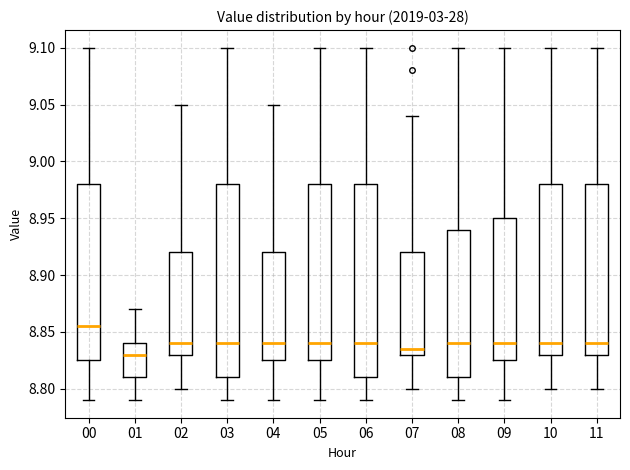

Reading left to right, read every box against the y-axis: the position of its median line, the range the box covers, and the ends of its whiskers. The values are not printed on the chart, so give them approximately, as read against the axis.

00: median 8.855, box 8.825 to 8.980, whiskers 8.790 to 9.100
01: median 8.830, box 8.810 to 8.840, whiskers 8.790 to 8.870
02: median 8.840, box 8.830 to 8.920, whiskers 8.800 to 9.050
03: median 8.840, box 8.810 to 8.980, whiskers 8.790 to 9.100
04: median 8.840, box 8.825 to 8.920, whiskers 8.790 to 9.050
05: median 8.840, box 8.825 to 8.980, whiskers 8.790 to 9.100
06: median 8.840, box 8.810 to 8.980, whiskers 8.790 to 9.100
07: median 8.835, box 8.830 to 8.920, whiskers 8.800 to 9.040
08: median 8.840, box 8.810 to 8.940, whiskers 8.790 to 9.100
09: median 8.840, box 8.825 to 8.950, whiskers 8.790 to 9.100
10: median 8.840, box 8.830 to 8.980, whiskers 8.800 to 9.100
11: median 8.840, box 8.830 to 8.980, whiskers 8.800 to 9.100